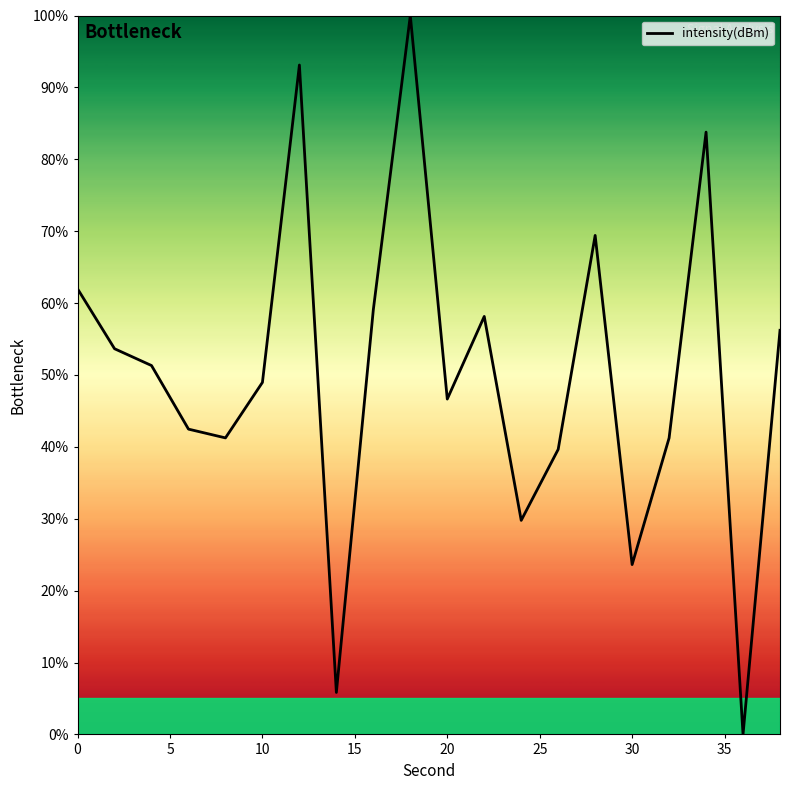

What is the greatest value displayed?

100.0